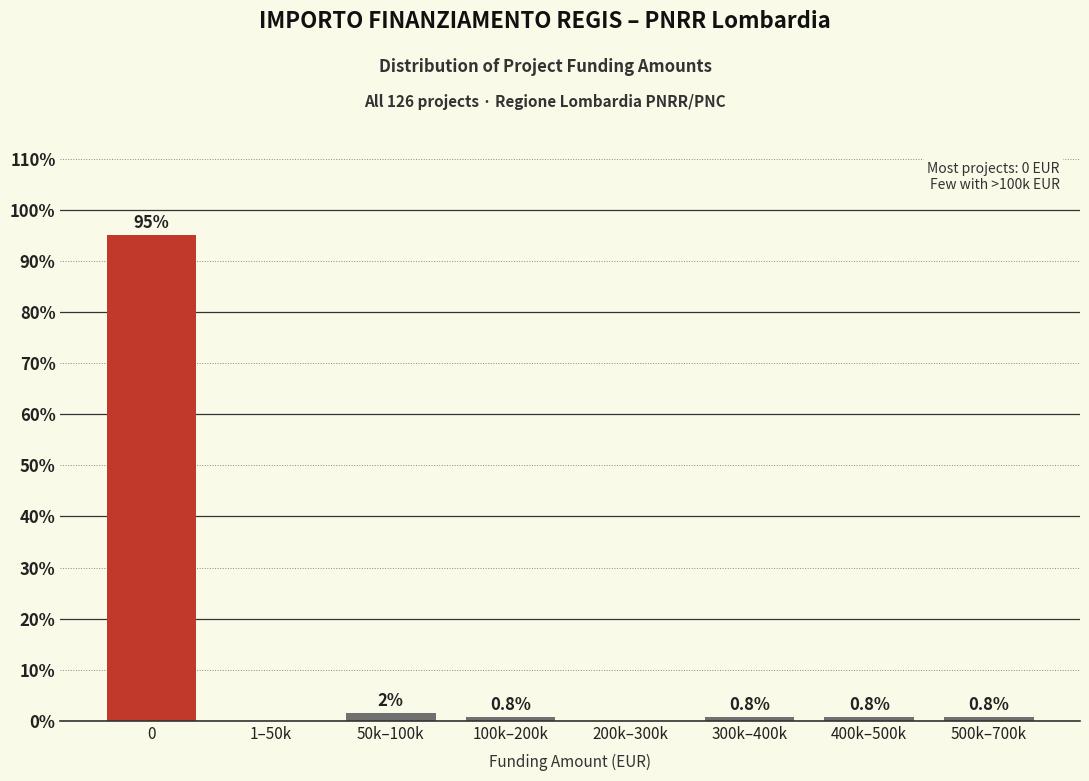

Between 1–50k and 100k–200k, which is larger?

100k–200k